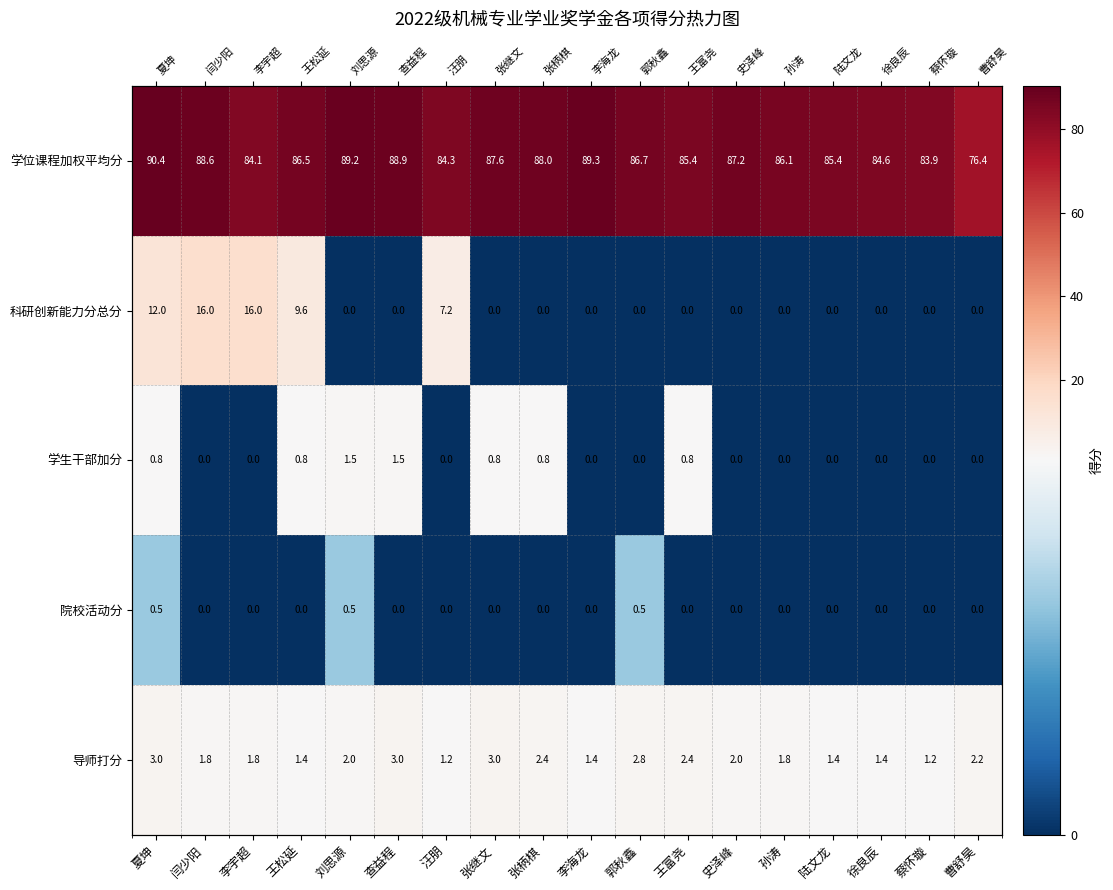

Which series has the largest total across all categories?

学位课程加权平均分